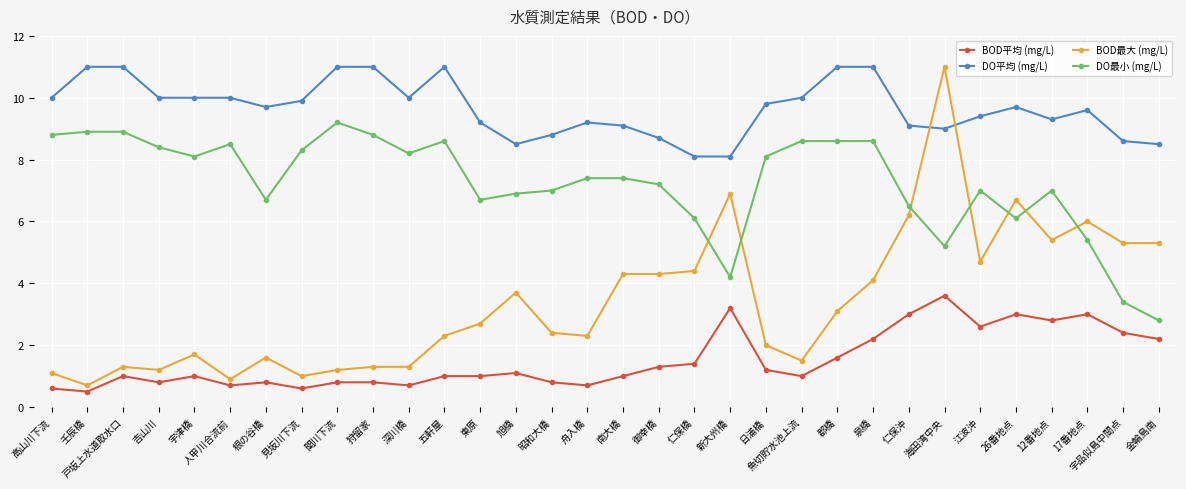

Which series has the largest range (max minus min)?

BOD最大 (mg/L)